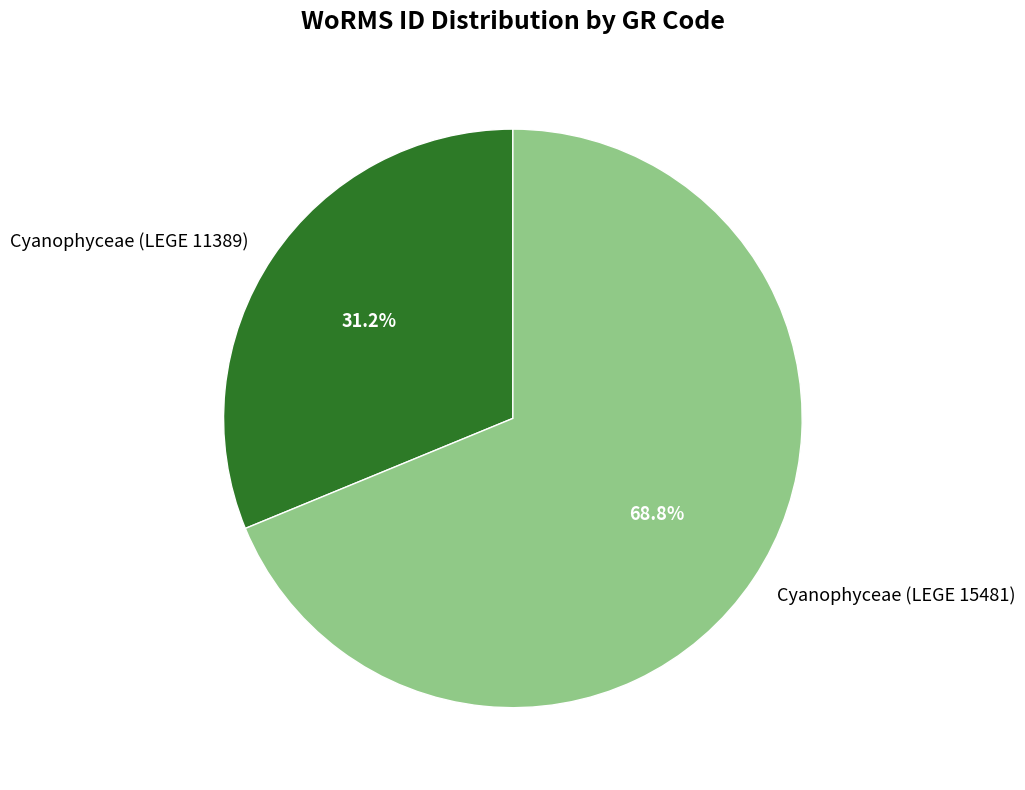

What percentage is the Cyanophyceae (LEGE 15481) slice, to the nearest percent?

69%